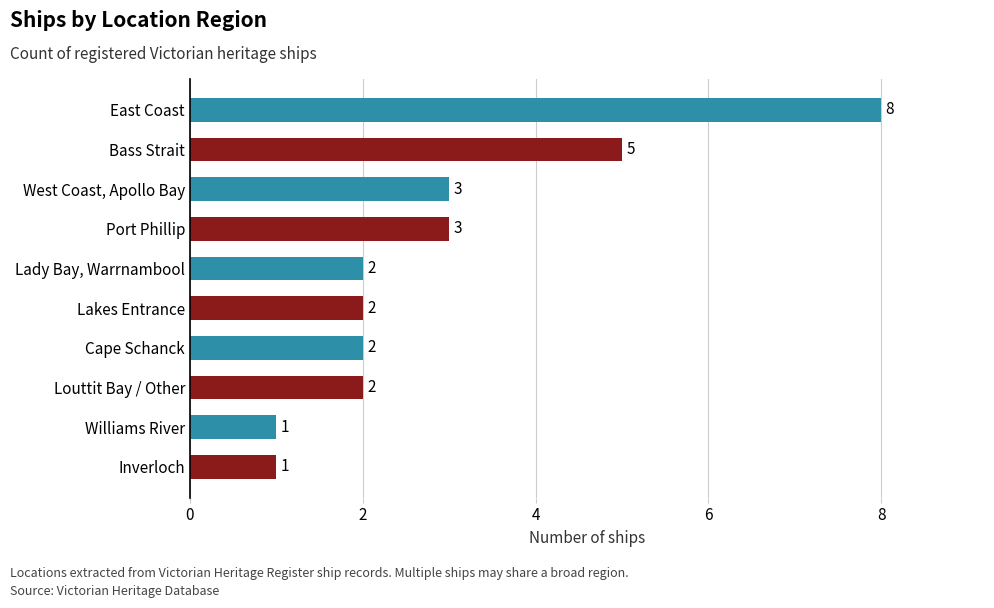

What position from the bottom is Inverloch?

1